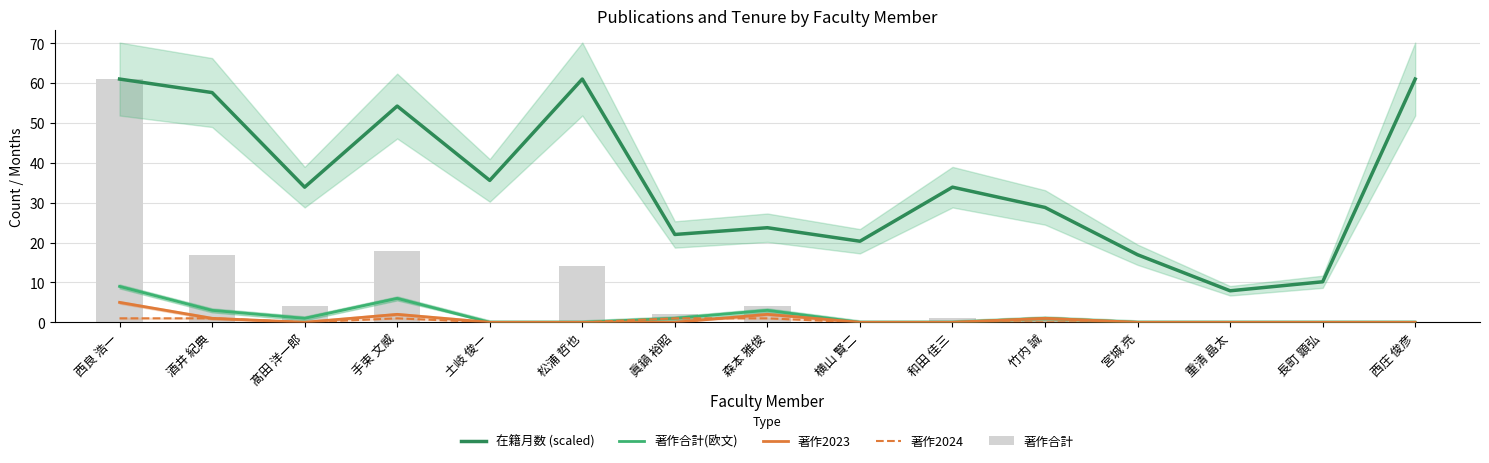

True or false: 著作2024 has a value of 1.5 at 手束 文威.

False